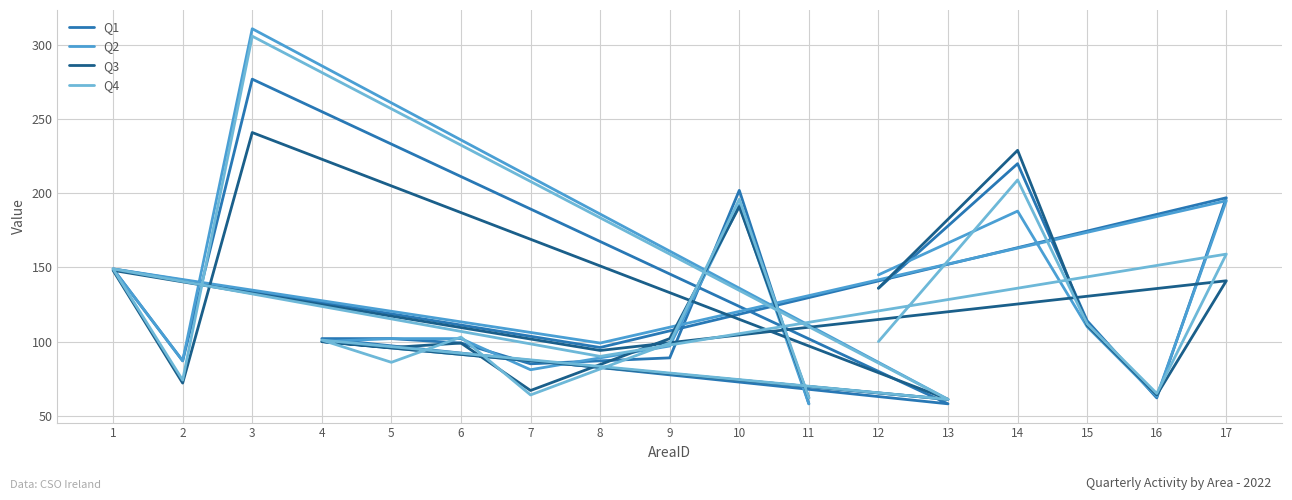

In Q4, how many points are lower than both neighbors (excluding endpoints)?

6